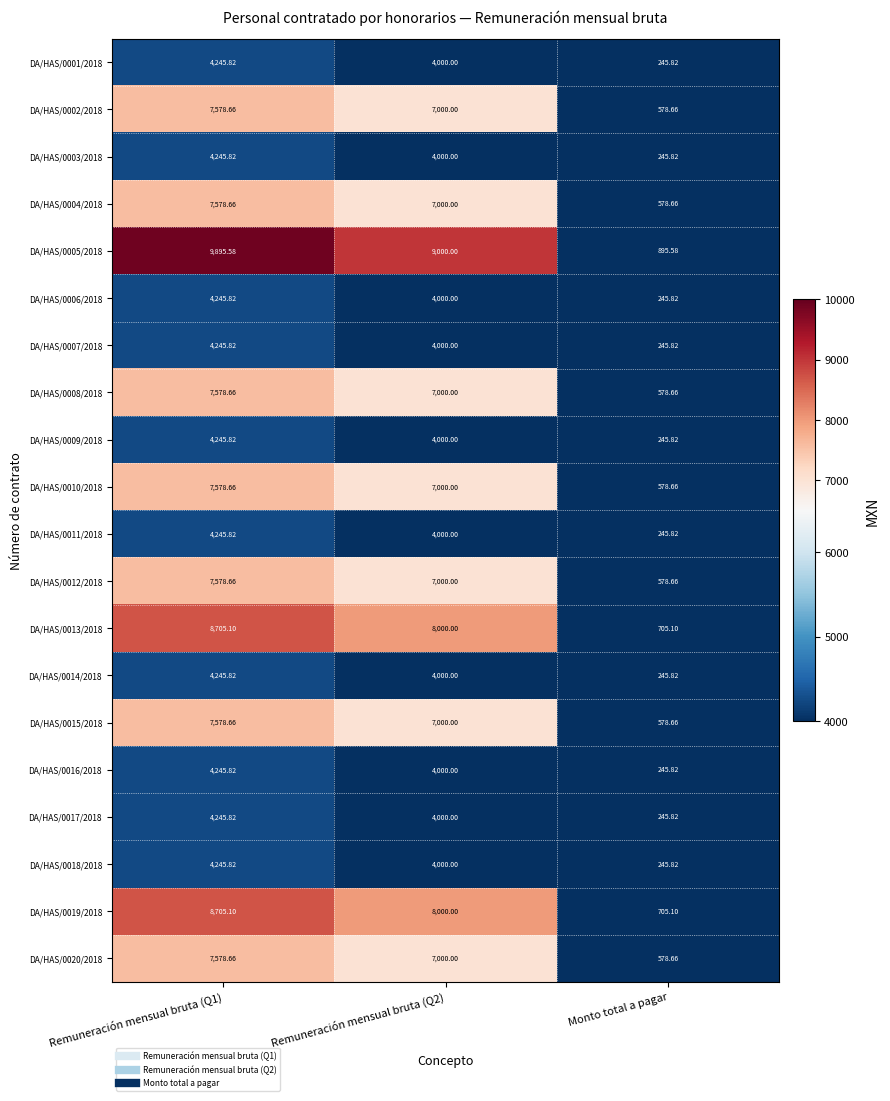

At which label does DA/HAS/0010/2018 reach its minimum?

Monto total a pagar